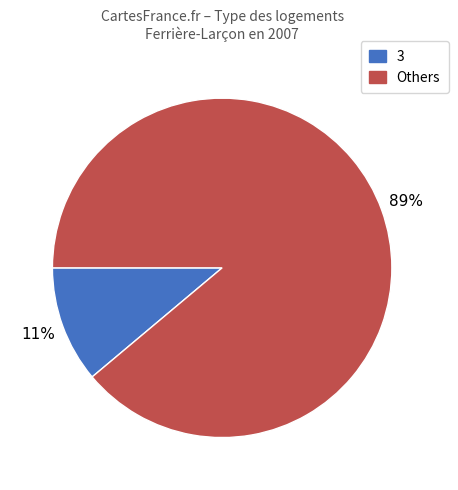

How many segments does this pie chart have?

2